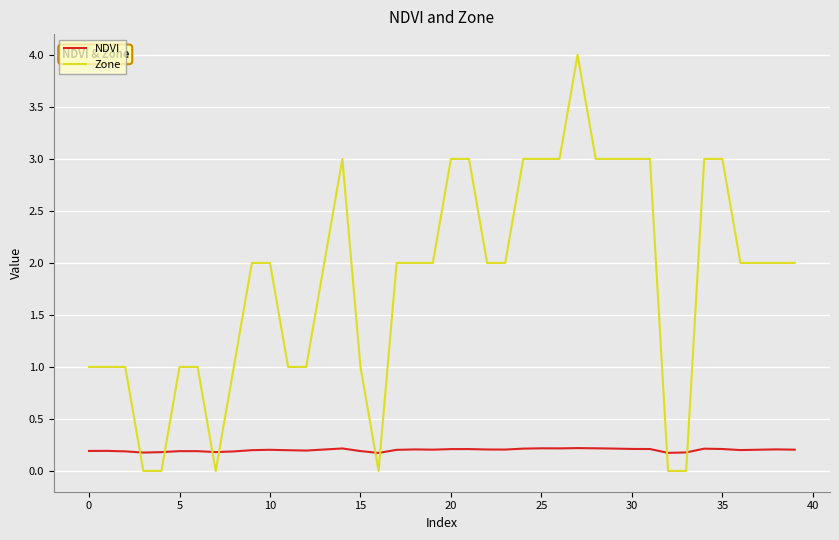

What are all the series names shown in the legend?

NDVI, Zone